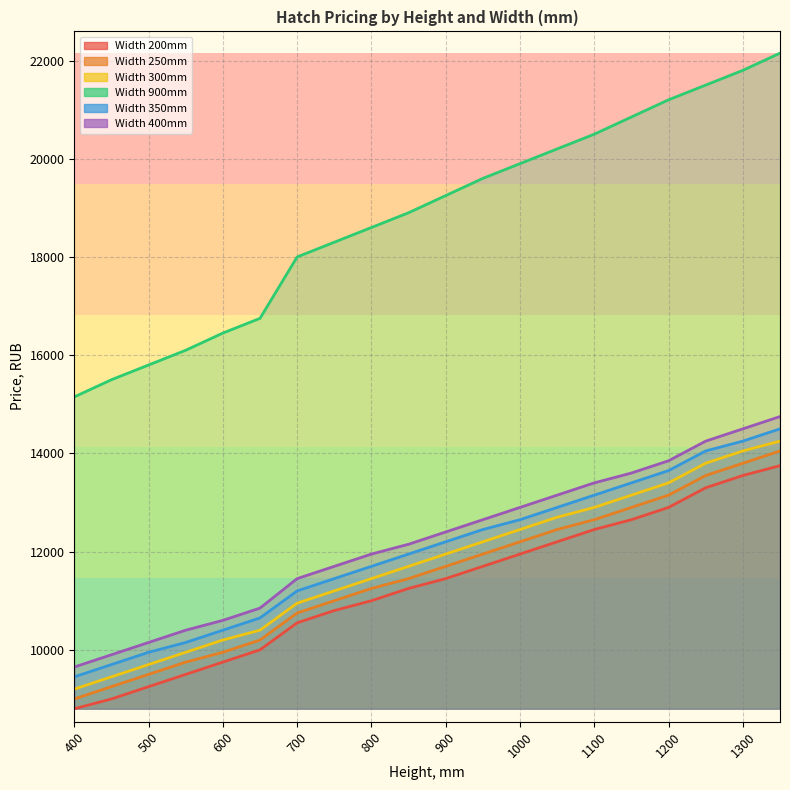

What is the difference between the maximum and minimum values in the Width 250mm series?

5050